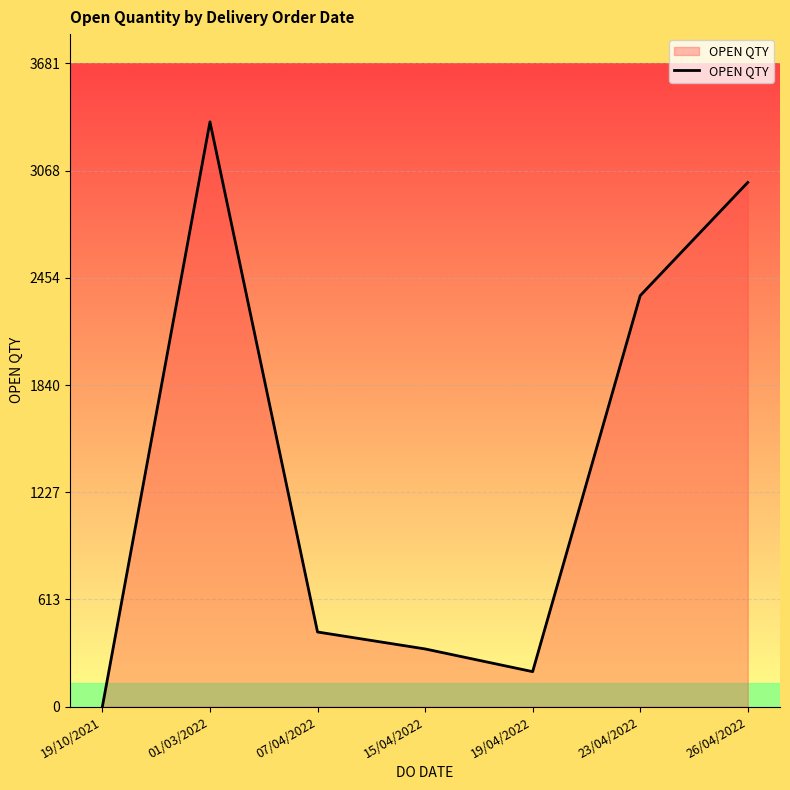

The chart shows a value of 330 at 15/04/2022. True or false?

True